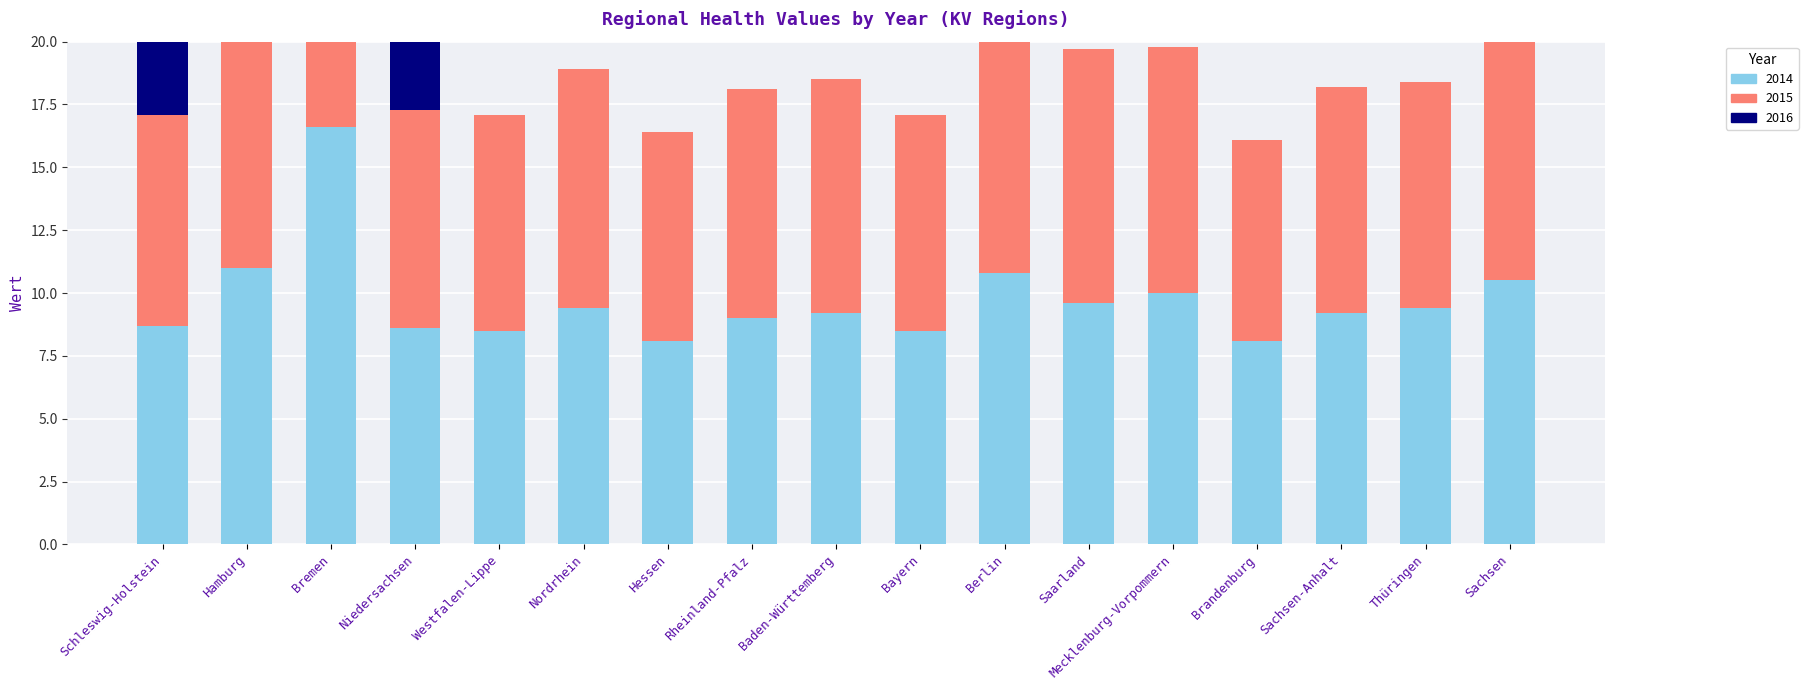

What is the lowest value of the 2015 series?

8.0